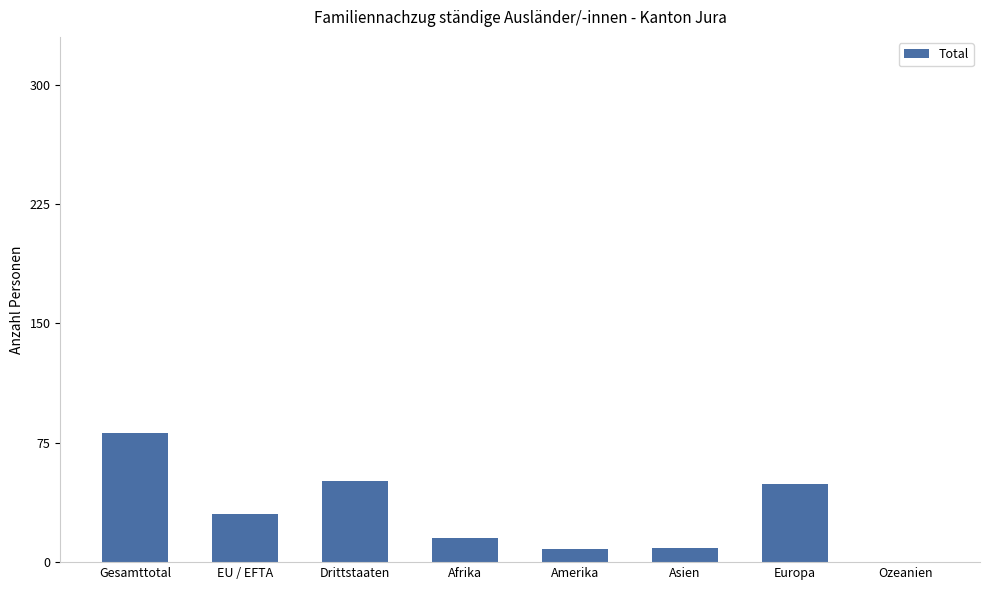

What is the sum of the values at Afrika and Drittstaaten?

66